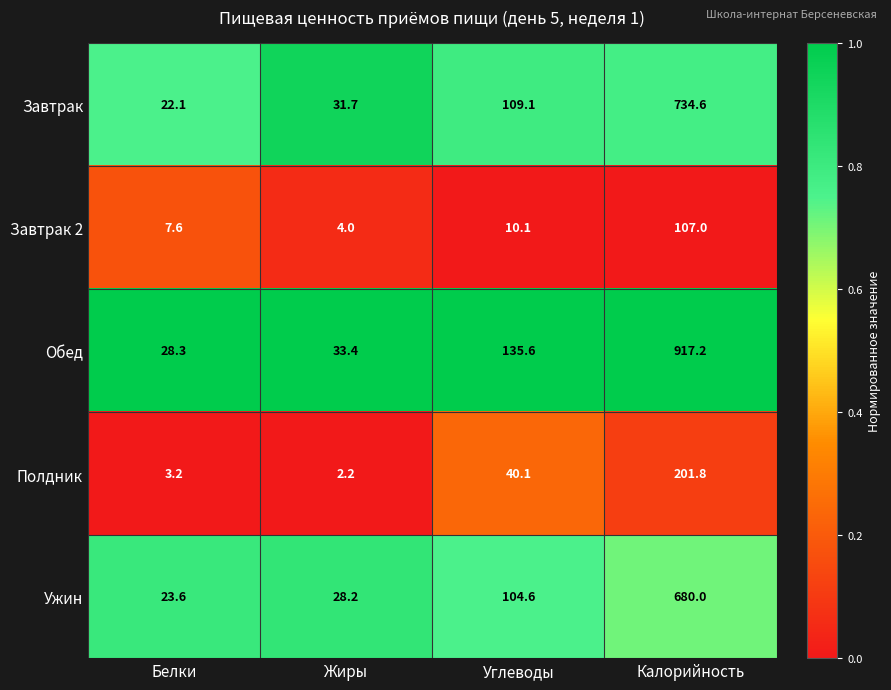

What is the difference between the maximum and minimum values in the Завтрак series?

712.5